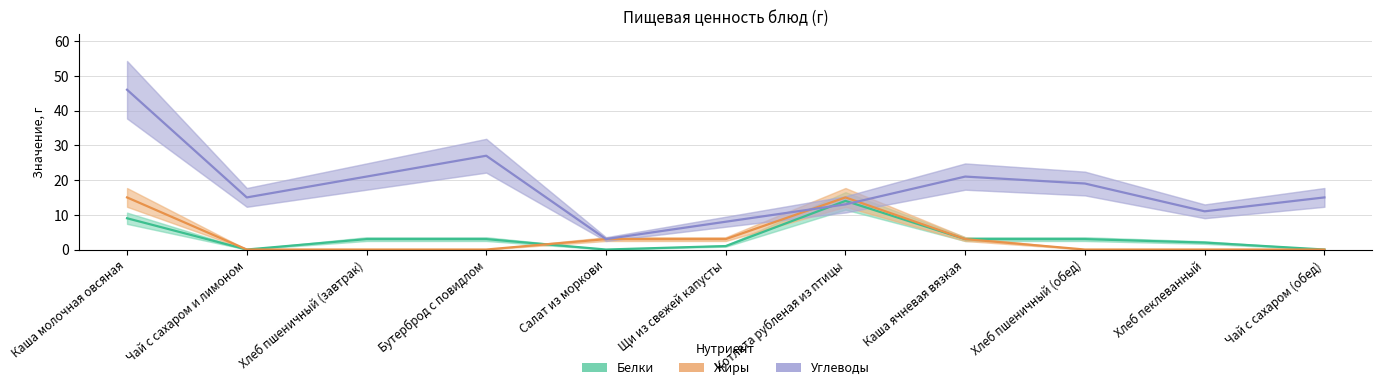

Rank the series by their maximum value, from highest to lowest.

Углеводы, Жиры, Белки